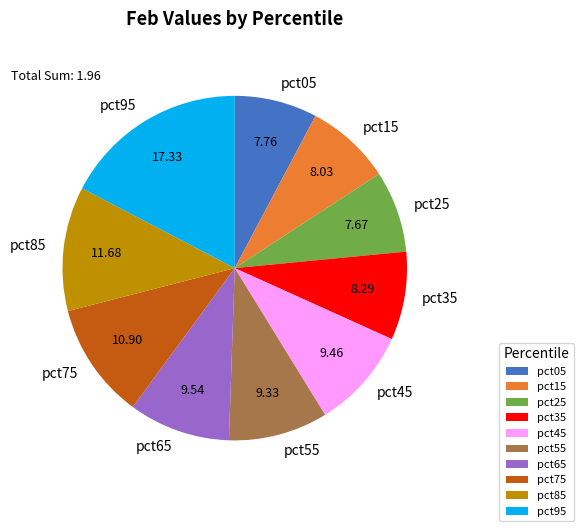

Does pct45 account for over 50% of the chart?

No